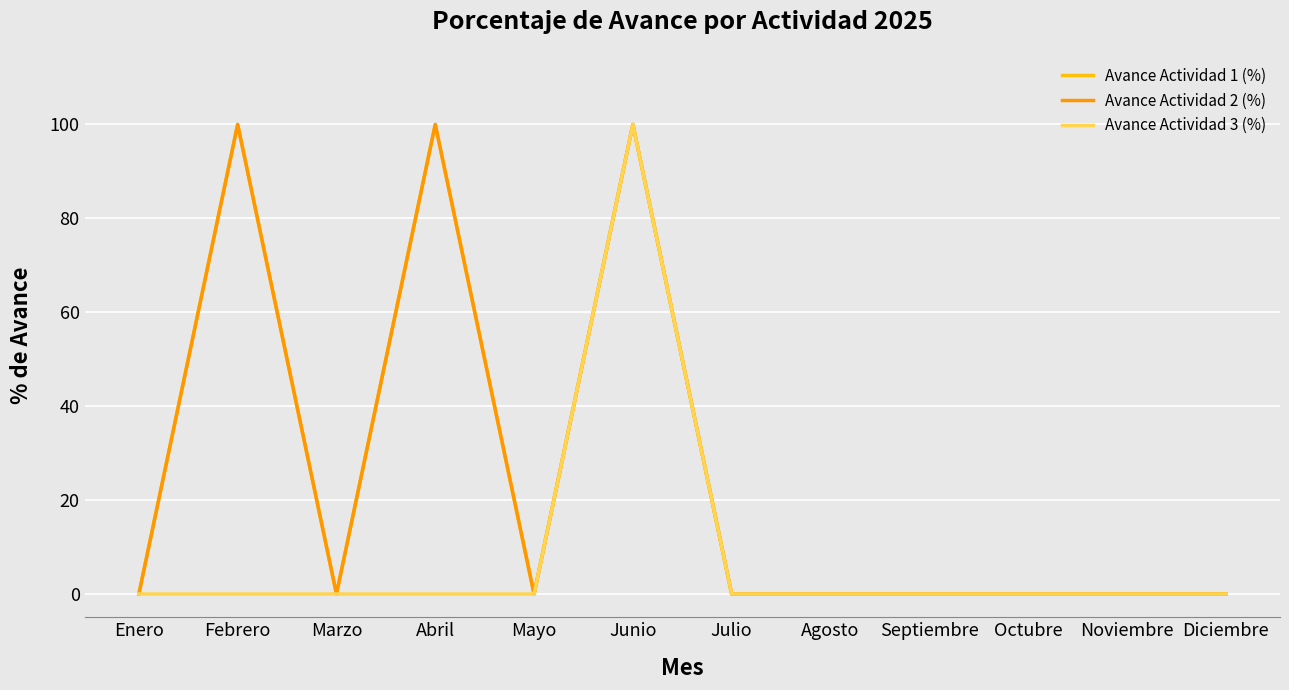

At which category does Avance Actividad 3 (%) reach its first local peak?

Junio